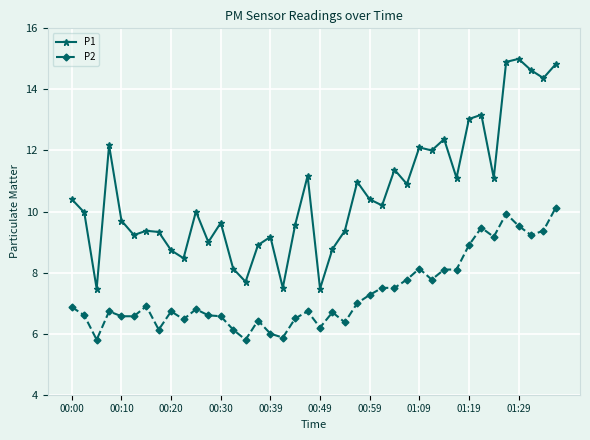

True or false: P2 has more than 1 interior local peaks.

True